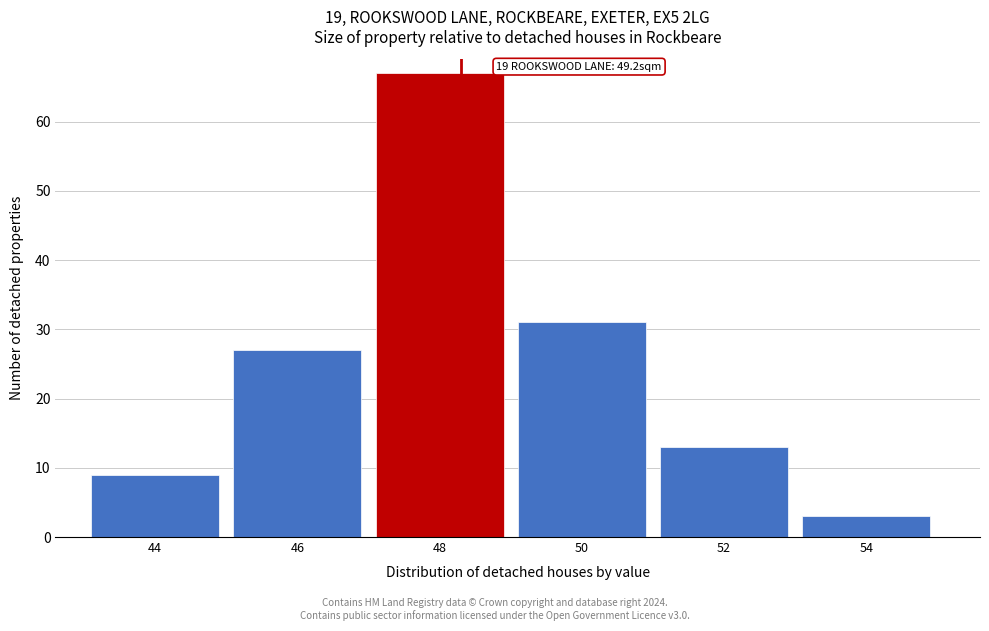

Reading right to left, what are all the values shown in this chart?

54=3	52=13	50=31	48=67	46=27	44=9